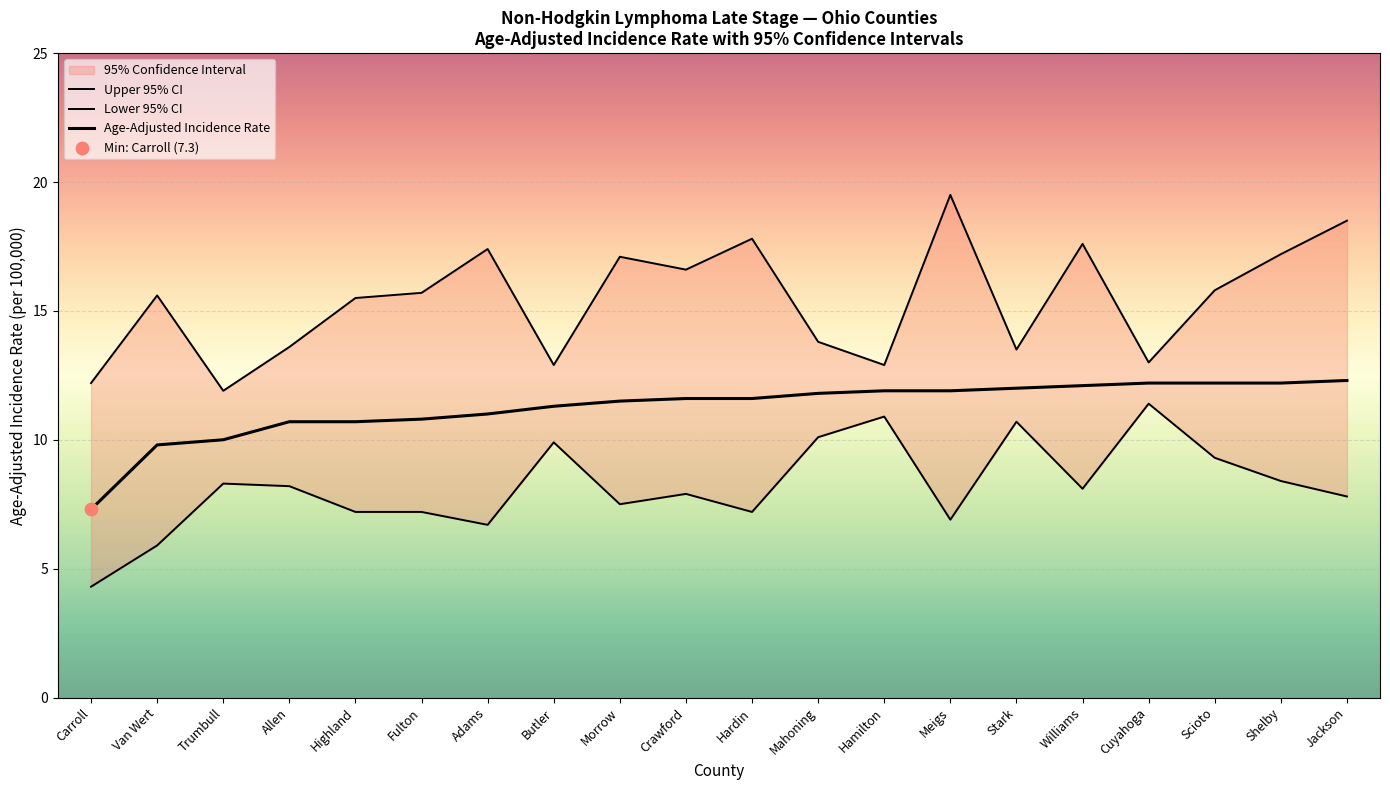

Which series reaches the minimum Y coordinate?

Lower 95% CI